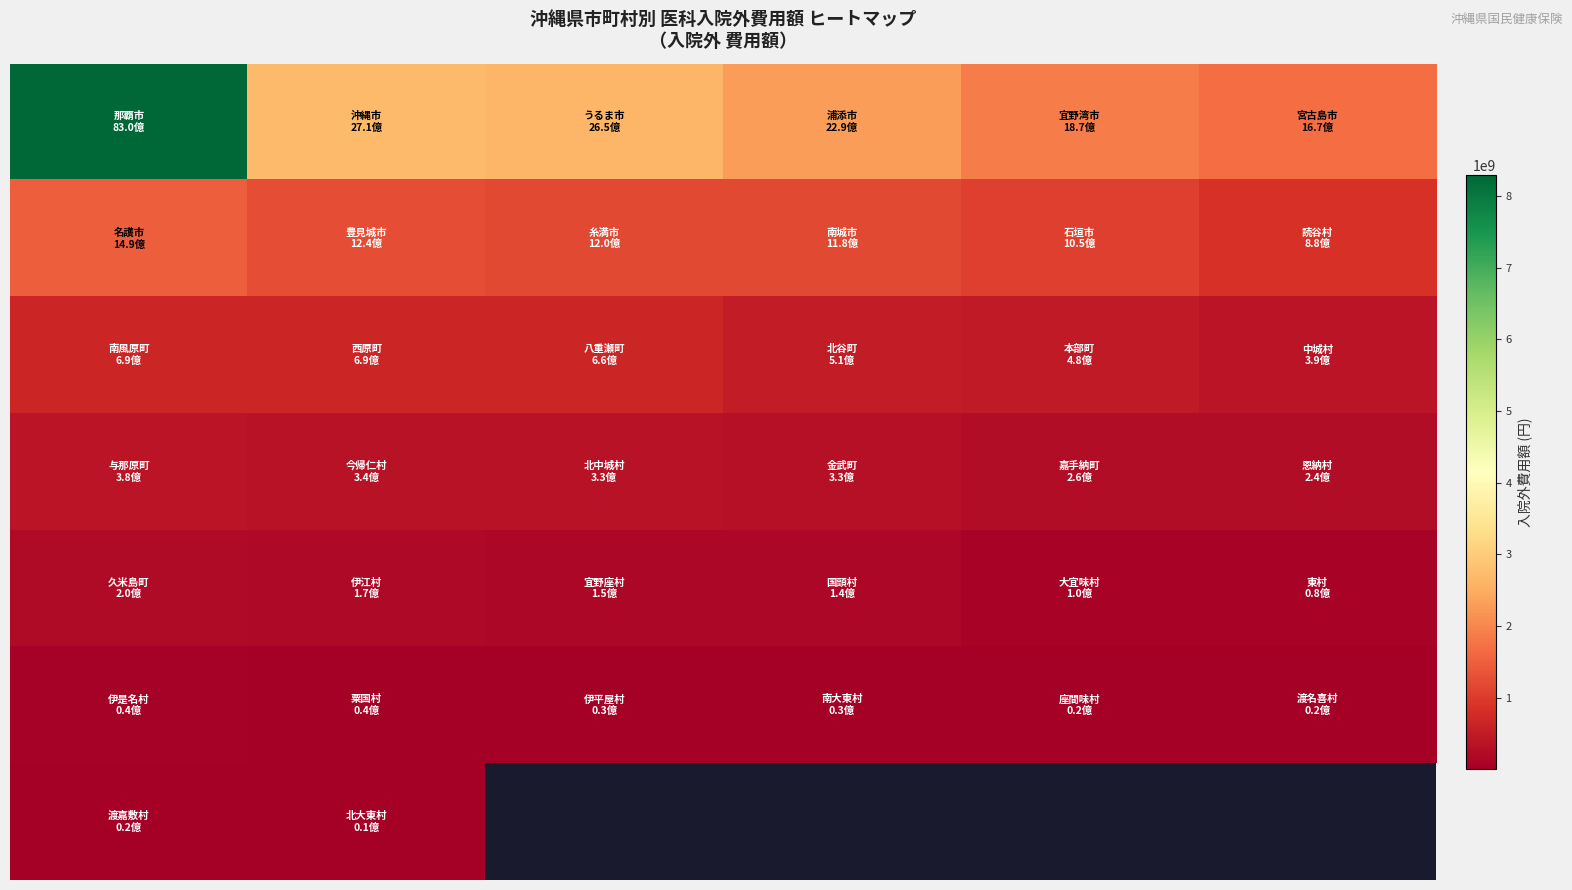

Is it true that row_2 equals 509676040.0 at 3?

True